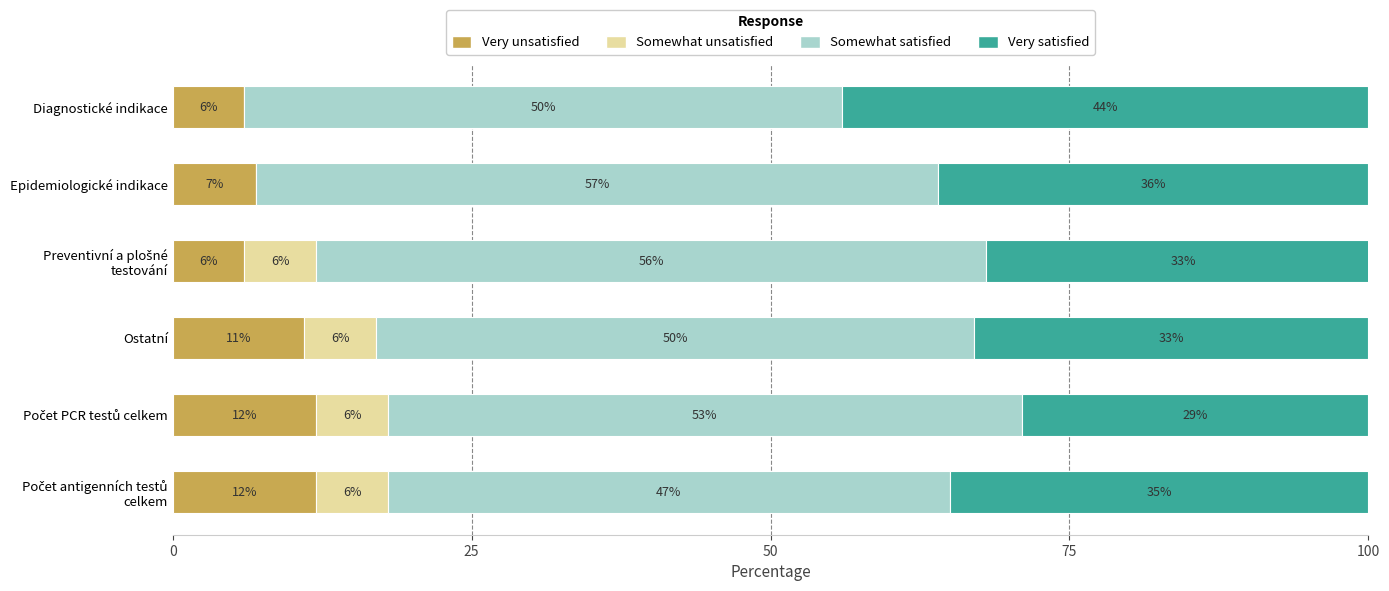

The value of Very unsatisfied at Diagnostické indikace is 6. True or false?

True